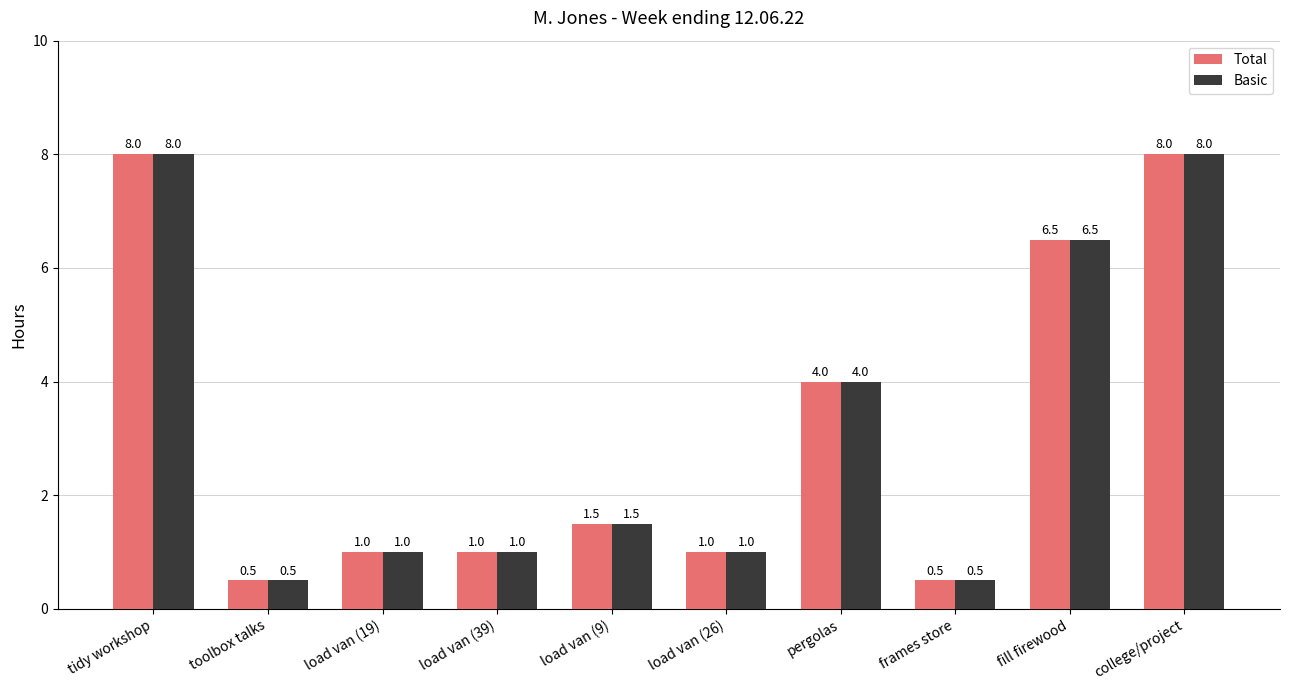

True or false: Total has a value of 0.2 at frames store.

False